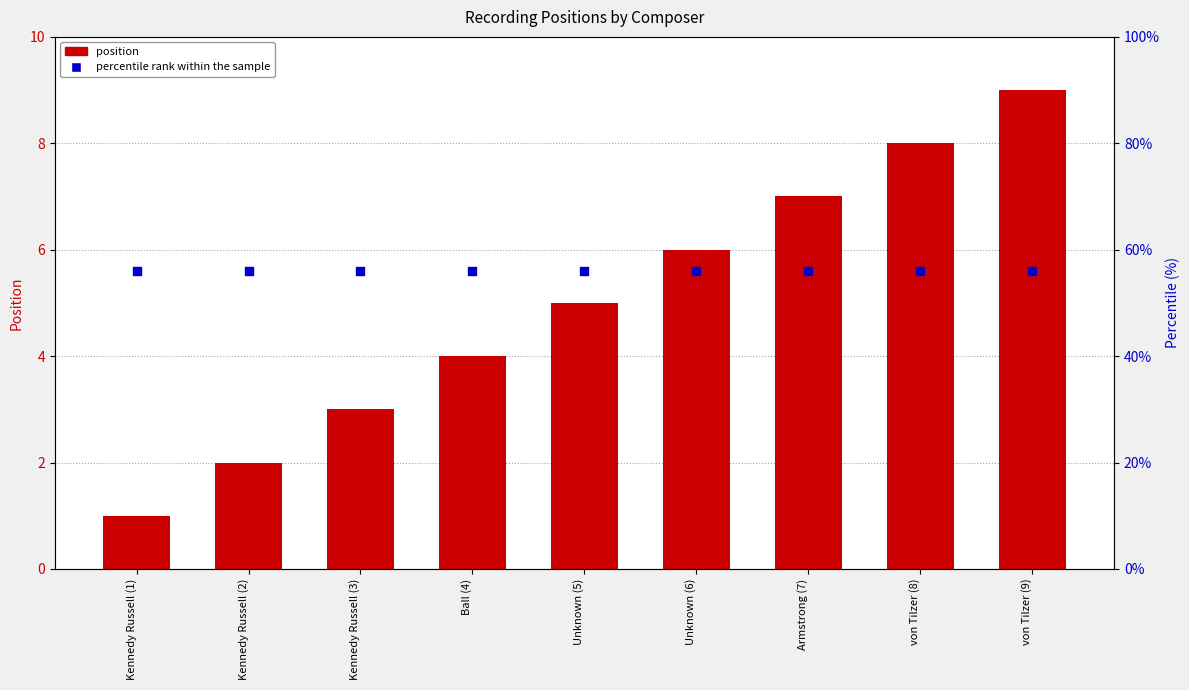

At which category is the sum across all series the highest?

von Tilzer (9)